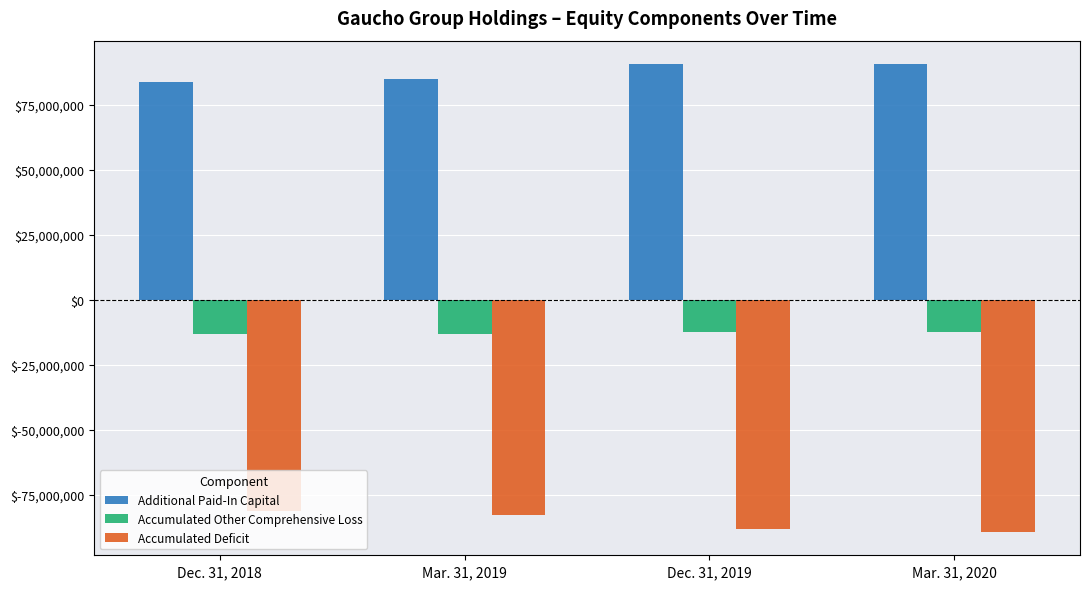

What is the difference between the highest and lowest values at Mar. 31, 2019?

167516966